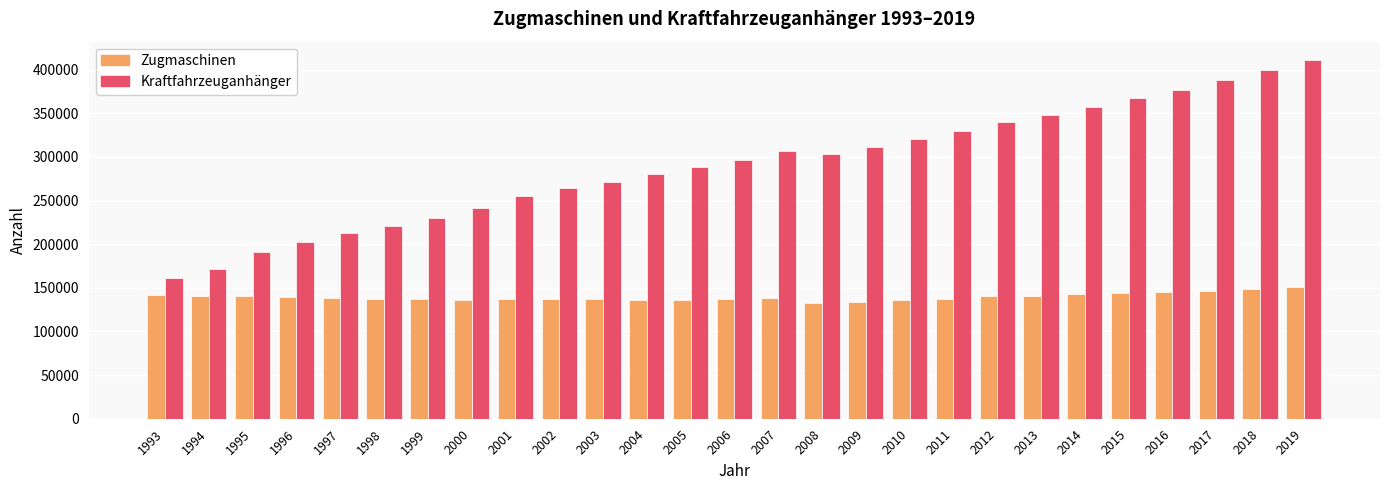

True or false: Kraftfahrzeuganhänger has a value of 336933 at 1996.

False